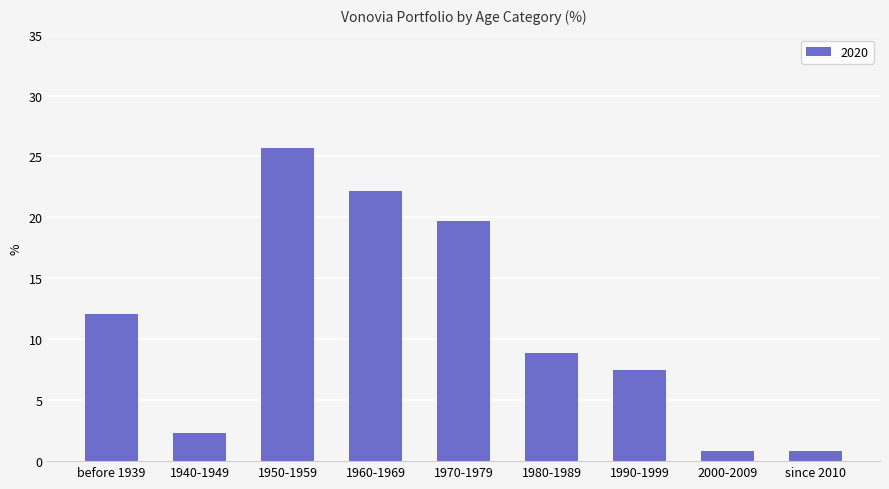

Reading left to right, what are all the values shown in this chart?

12.1	2.3	25.7	22.2	19.7	8.9	7.5	0.8	0.8